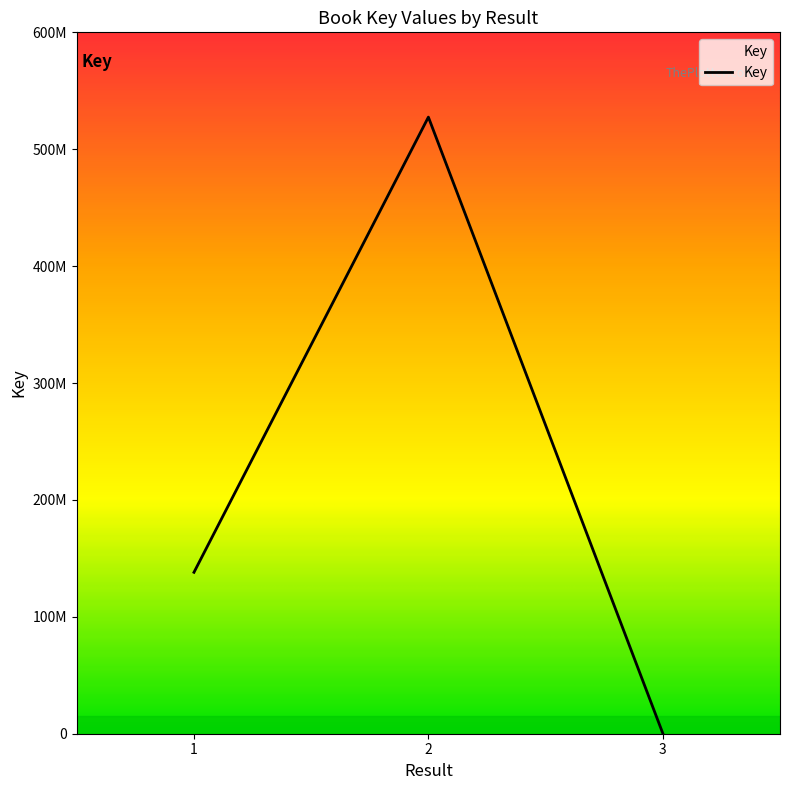

Count the values in the range 336986 to 527473062.

3